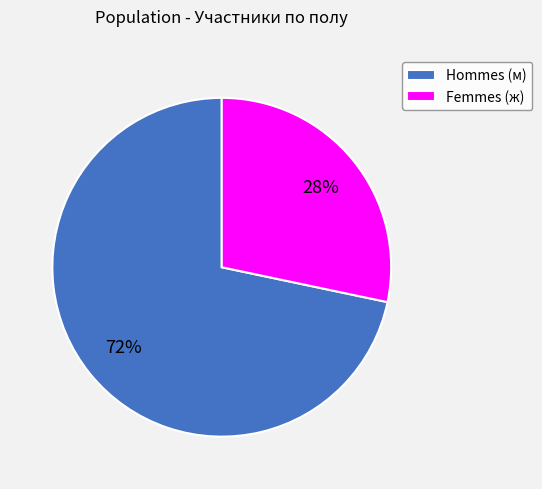

How many slices are in this pie chart?

2